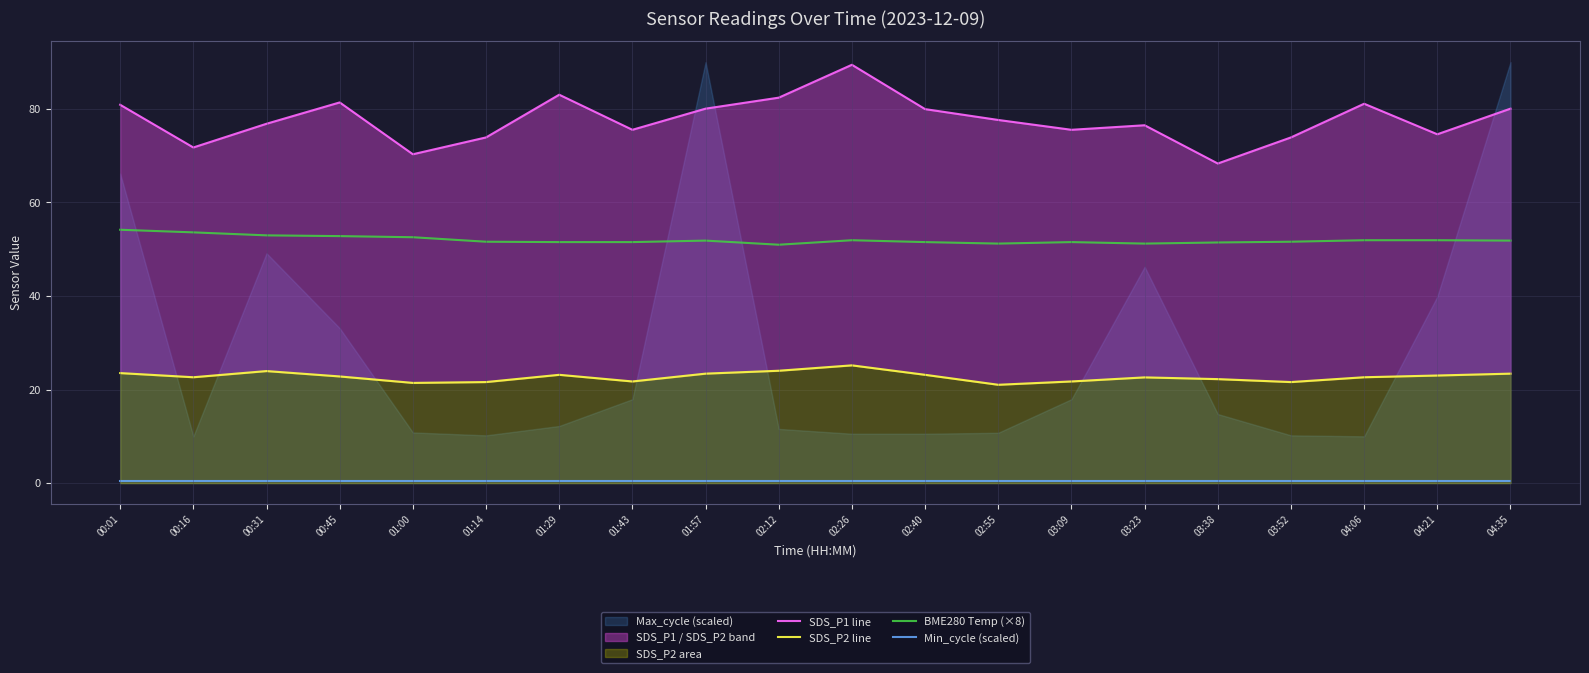

Rank the series by their average value, from highest to lowest.

SDS_P1 line, BME280 Temp (×8), SDS_P2 line, Min_cycle (scaled)